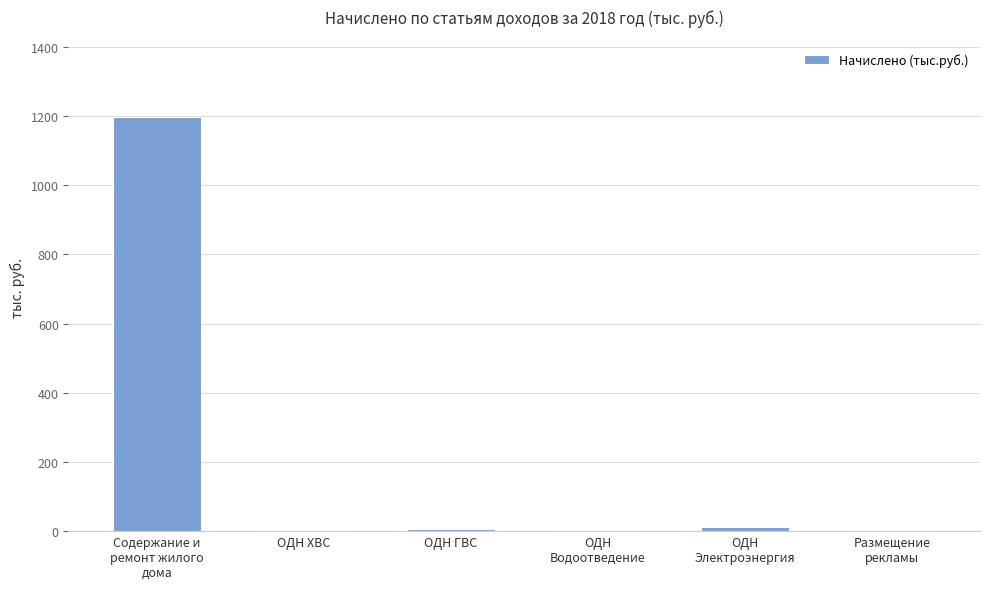

What is the maximum value shown in the chart?

1197.8